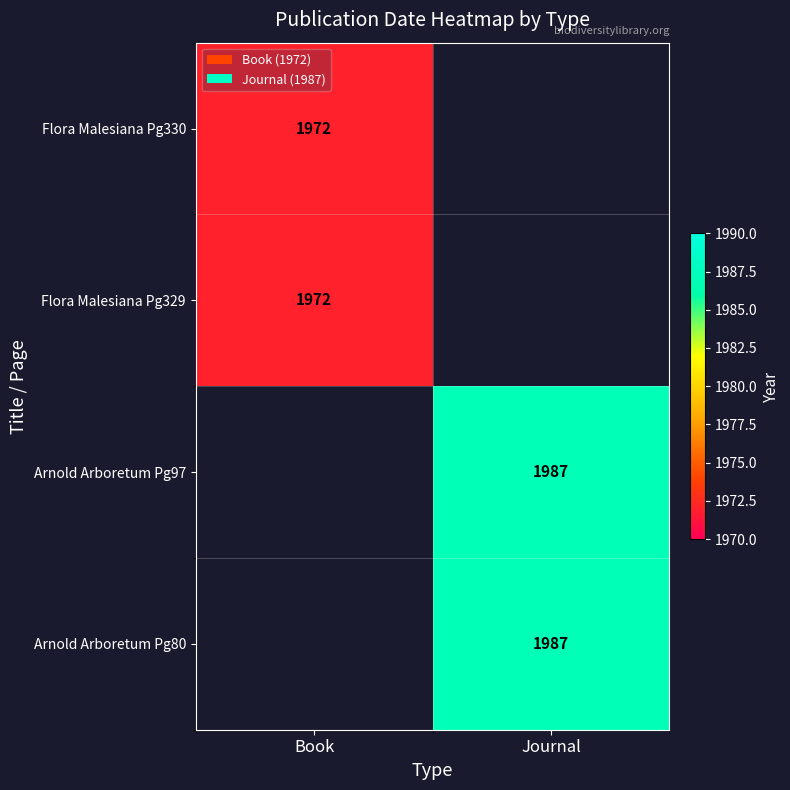

The Flora Malesiana Pg330 series shows 639 at Book. True or false?

False